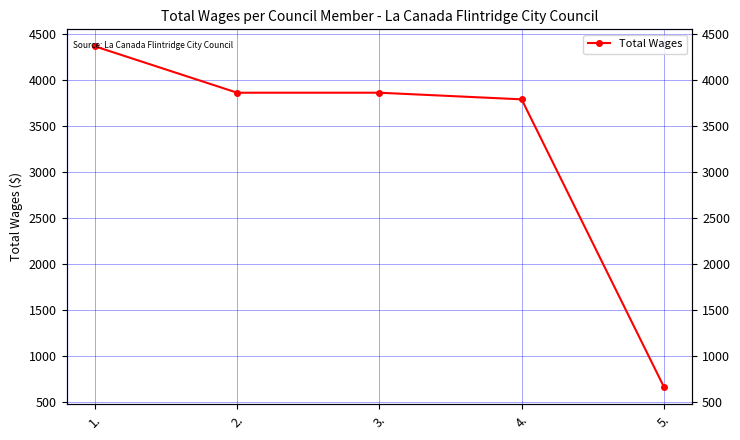

What value does the data have at 5., to the nearest 10?

660